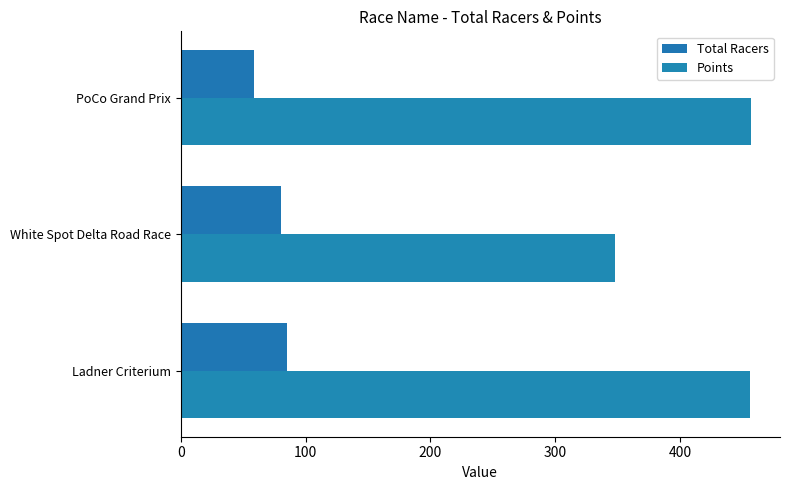

How many series are shown in this chart?

2